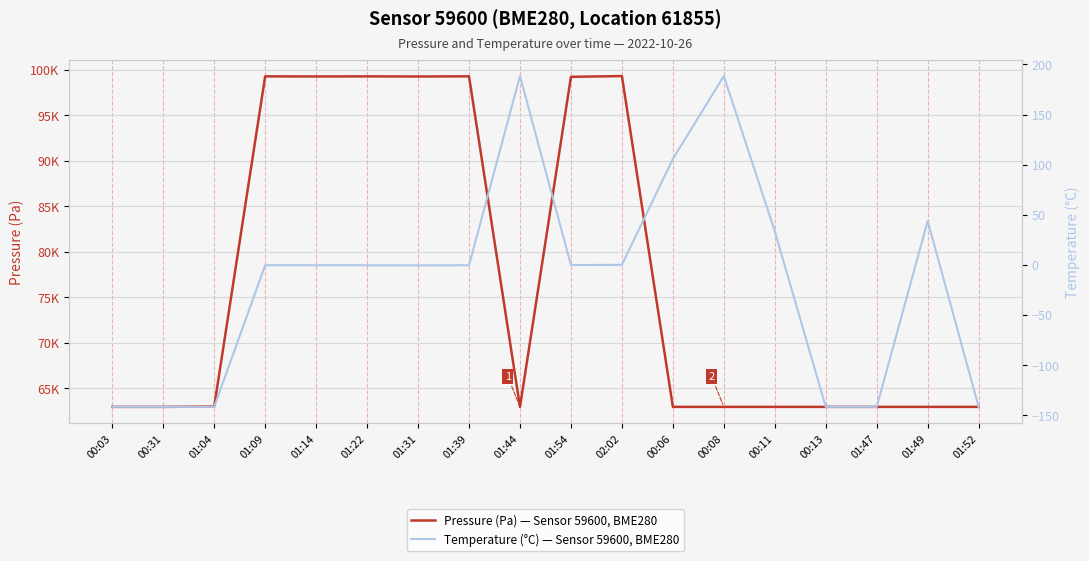

What is the value of the Pressure (Pa) — Sensor 59600, BME280 point at the 4th from the left?

99298.0